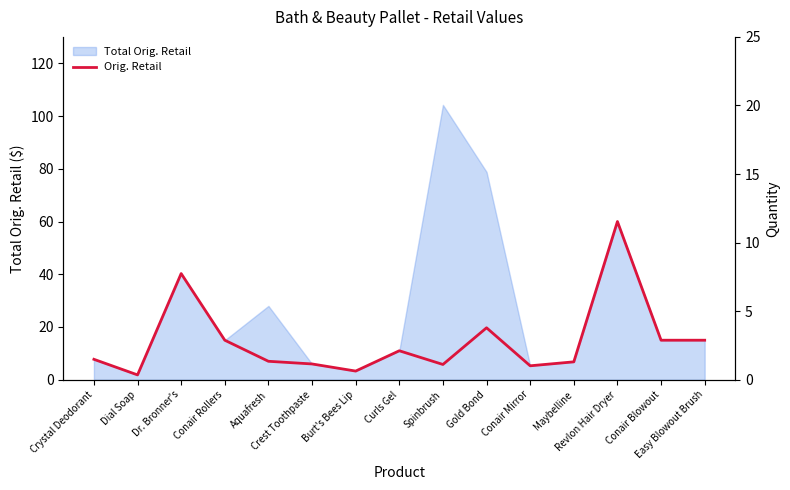

Is it true that Quantity equals 0.5 at Conair Blowout?

False